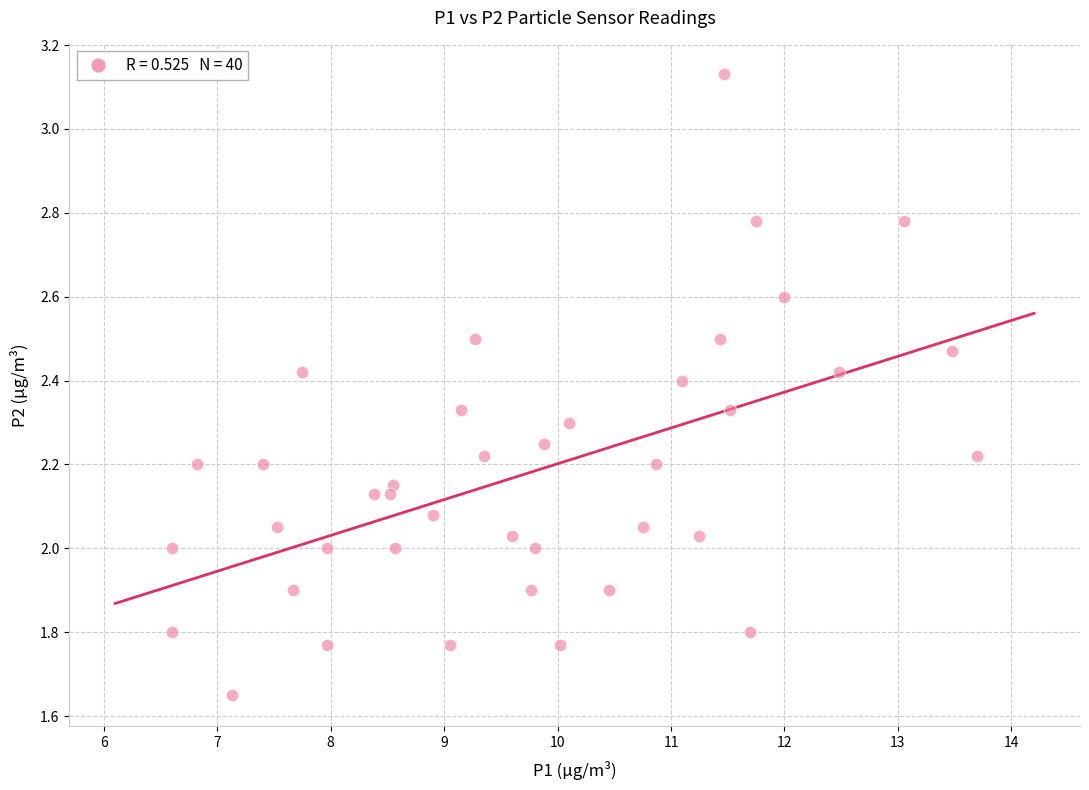

What is the range of X values (max minus min)?

7.1